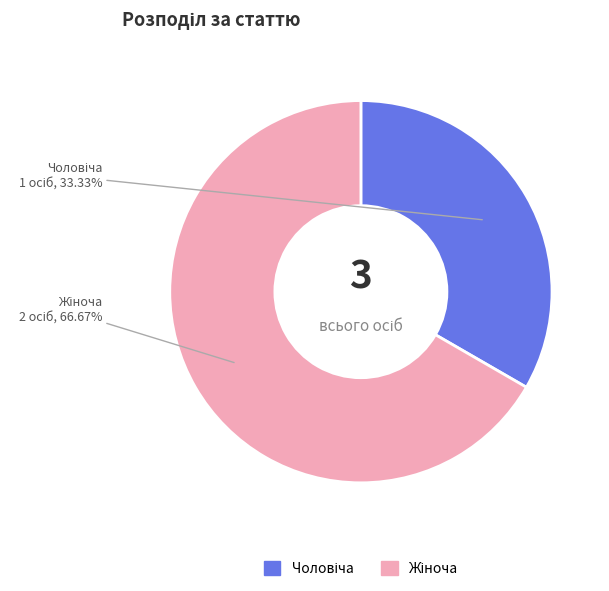

Is there any slice that represents more than half of the pie?

Yes